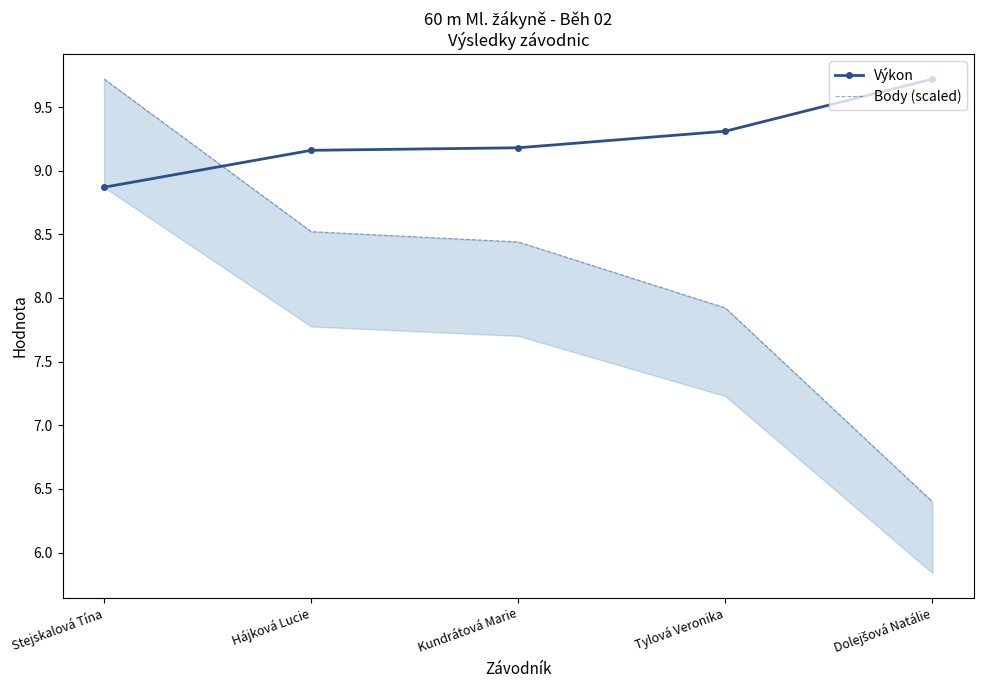

Which series has the largest range (max minus min)?

Body (scaled)